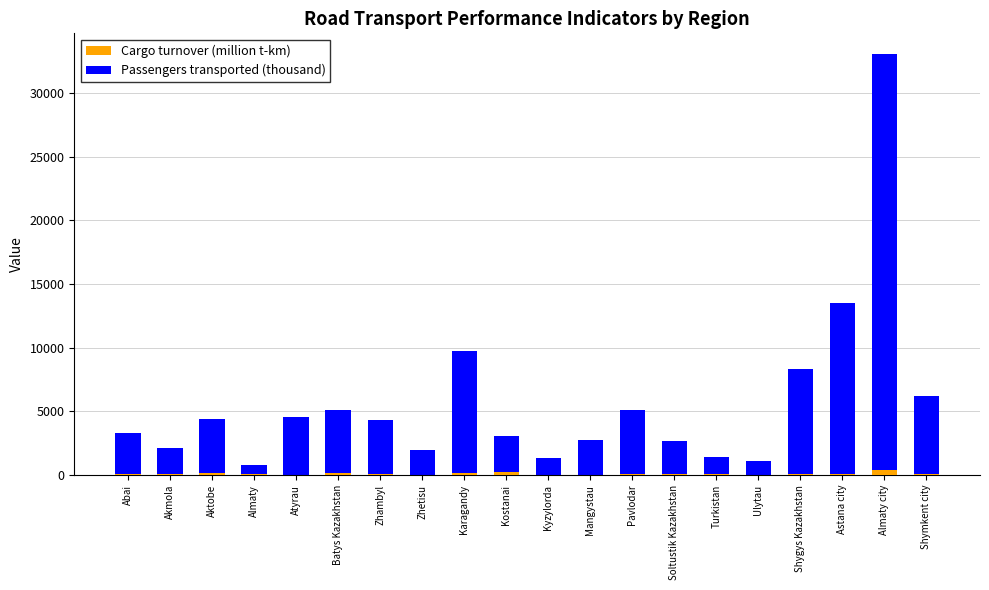

What are all the series names shown in the legend?

Cargo turnover (million t-km), Passengers transported (thousand)